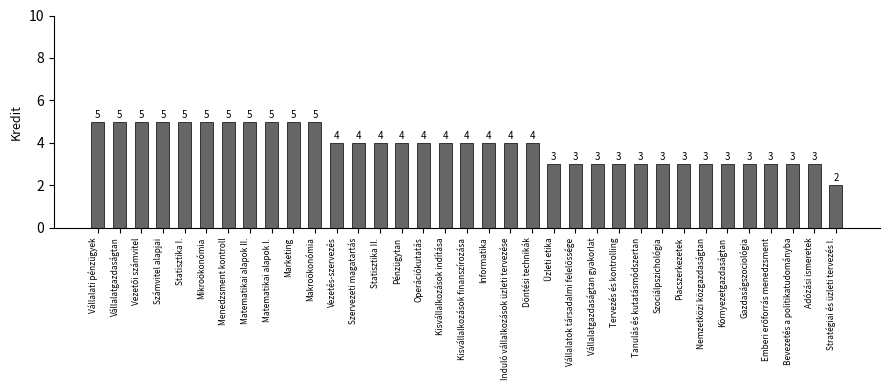

What is the smallest value displayed?

2